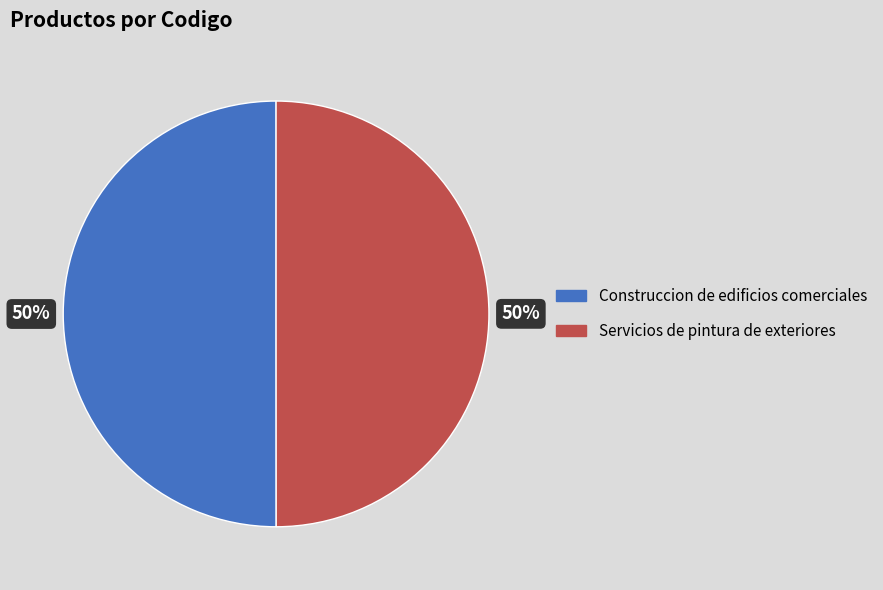

Is the sum of Construccion de edificios comerciales and Servicios de pintura de exteriores greater than half?

Yes